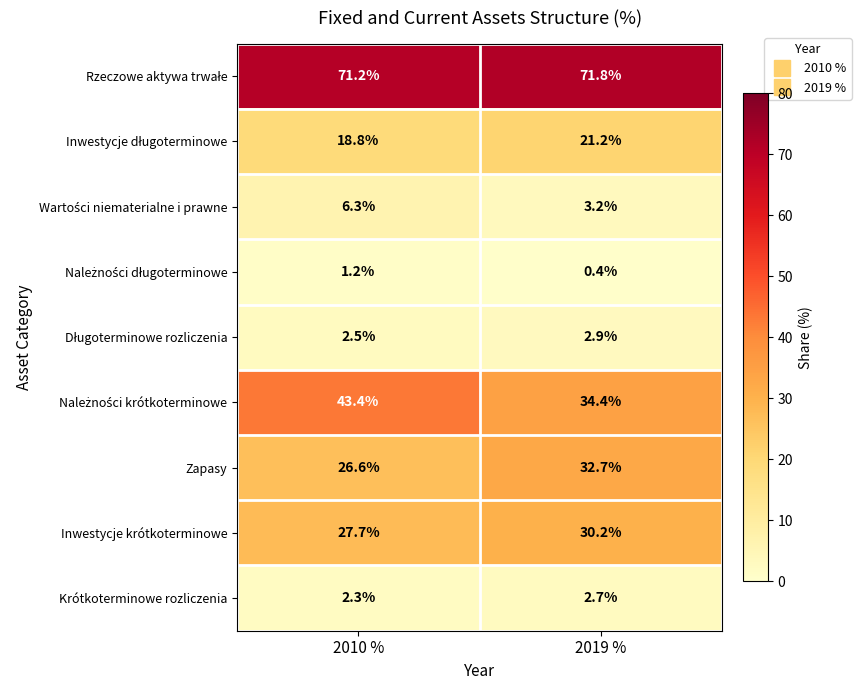

What is the difference between the Zapasy values at 2010 % and 2019 %?

6.1